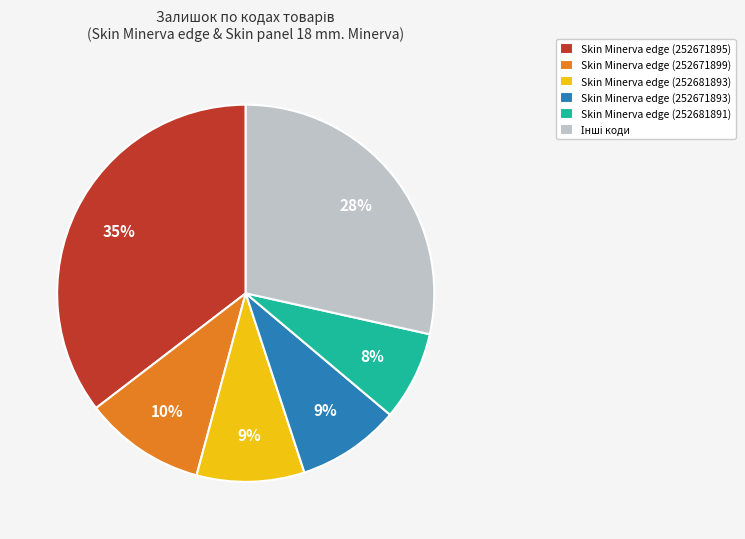

How many slices are in this pie chart?

6